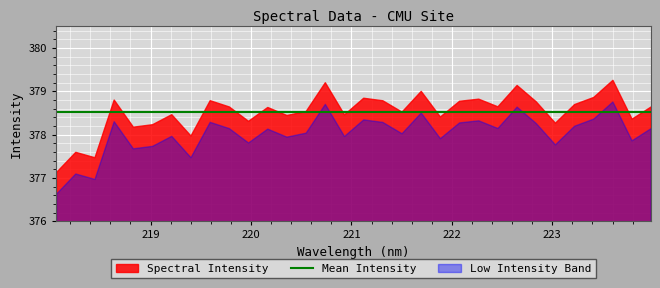

How many categories are shown in the chart?

32